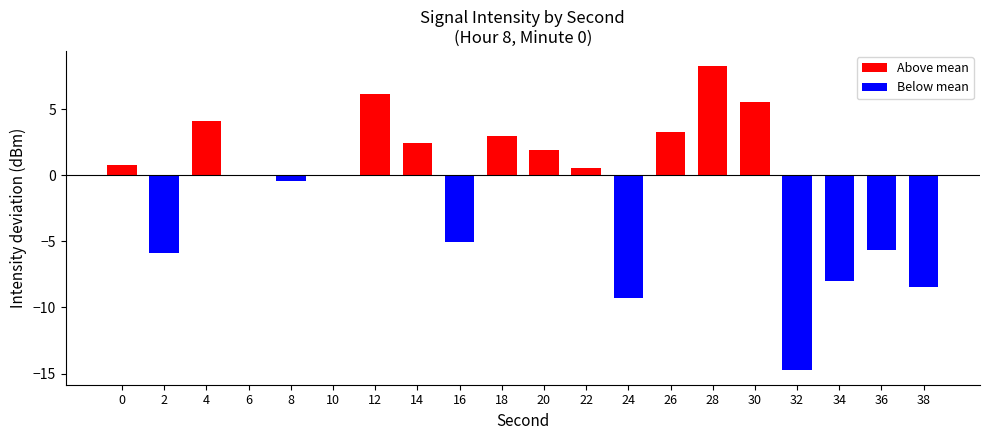

What is the change in value from 10 to 24?

-9.3